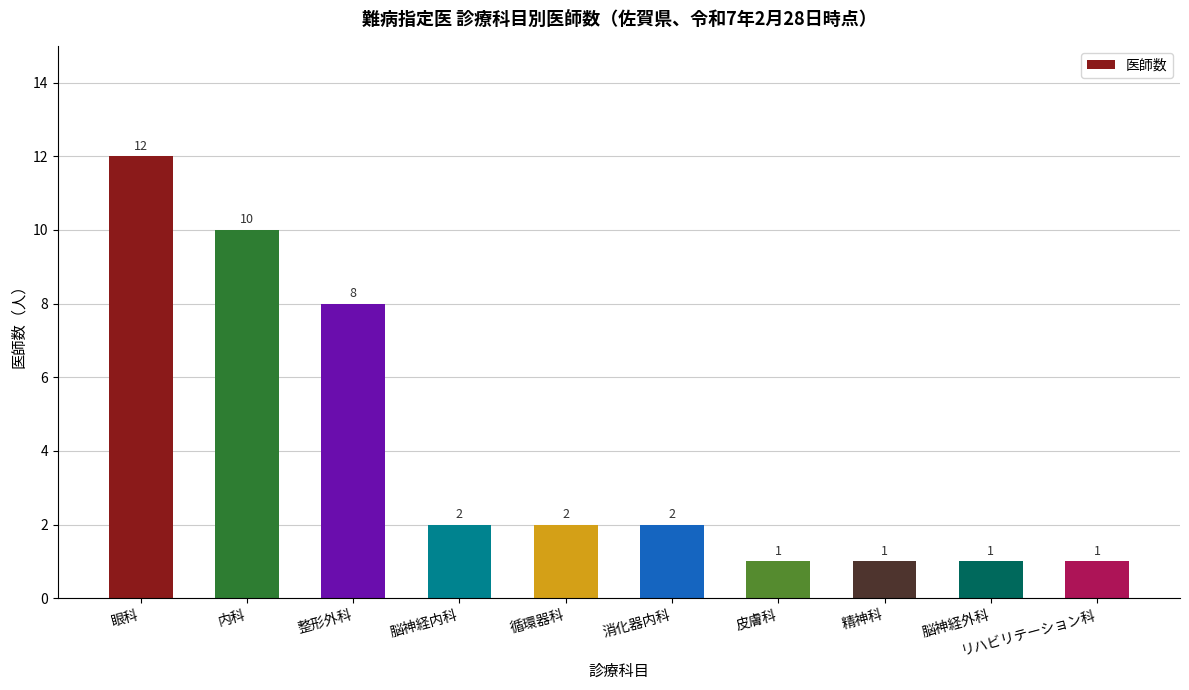

True or false: the data shows 8 at 整形外科.

True